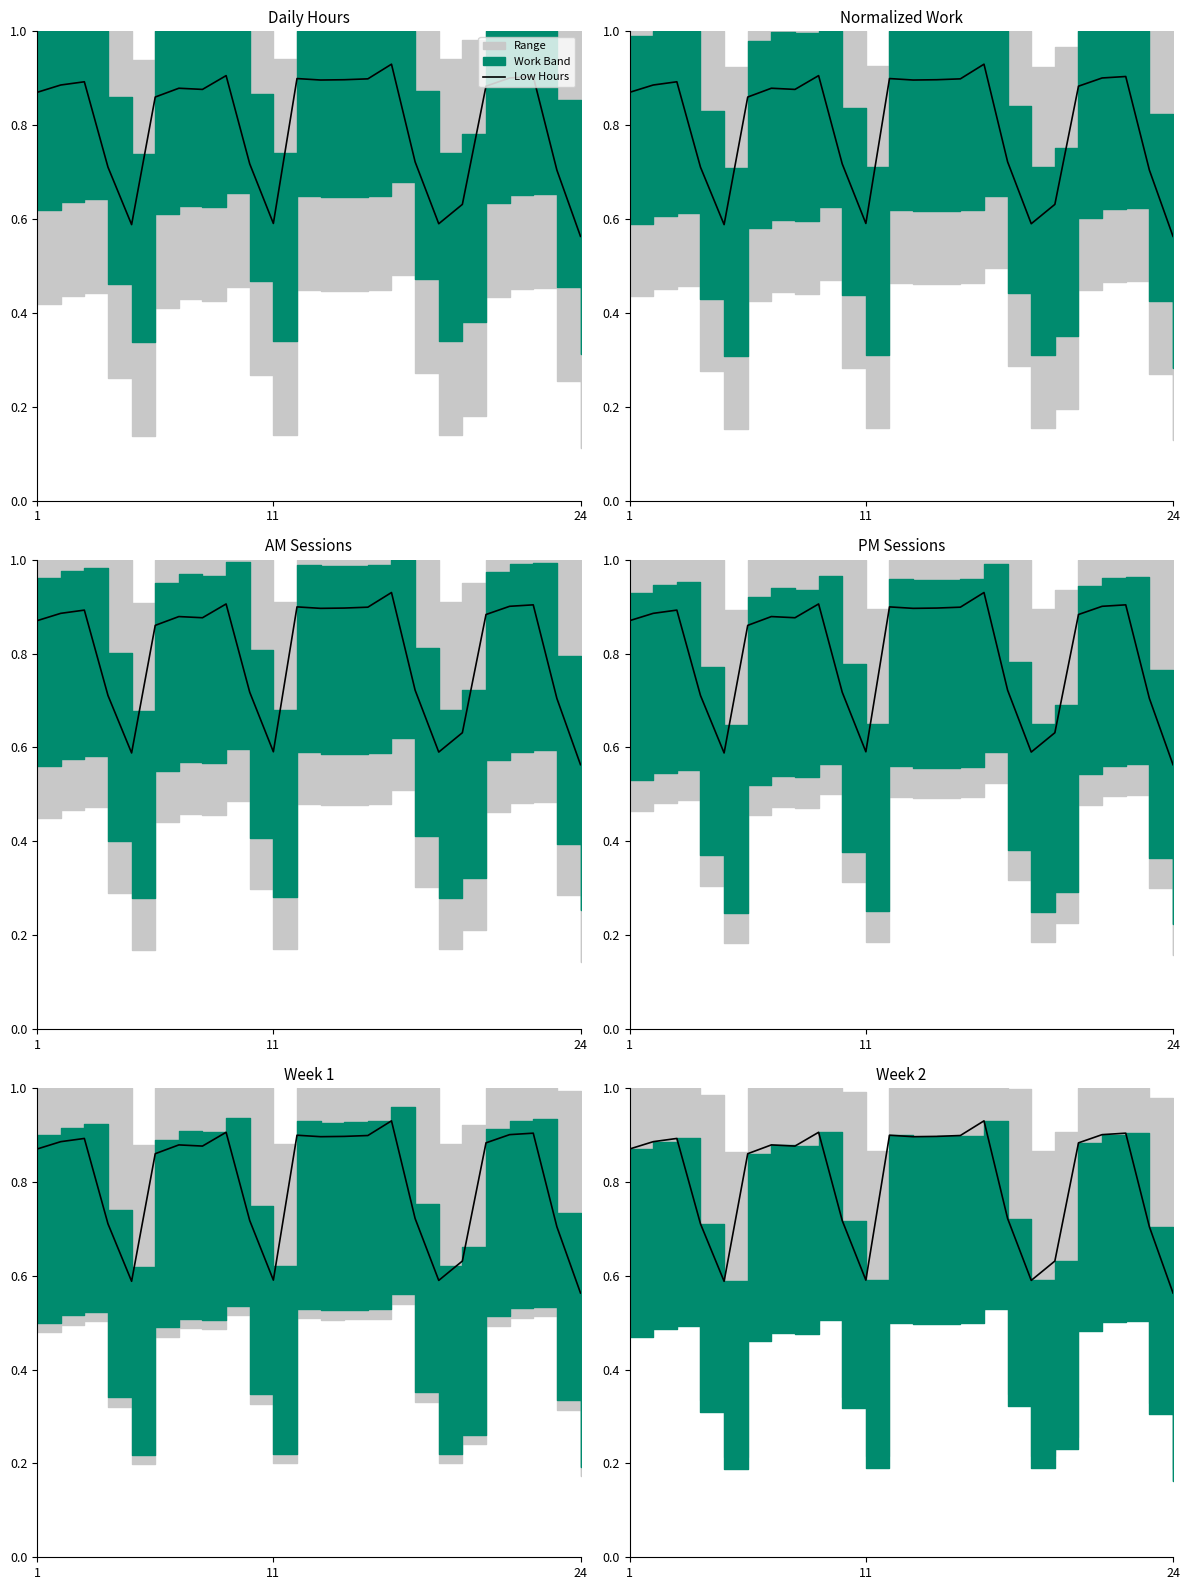

Is it true that the value at 12 is 0.9?

True